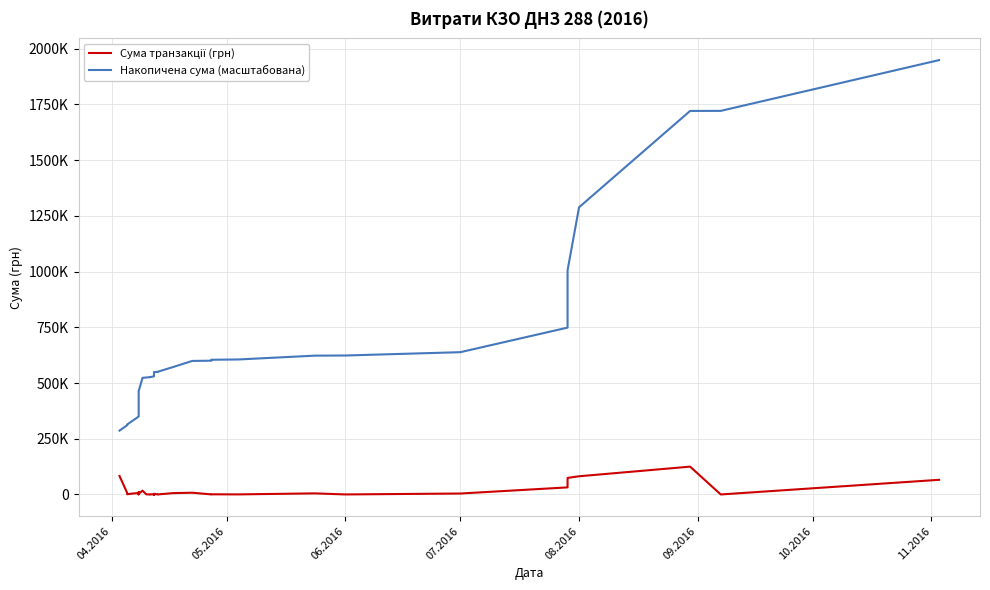

Does the chart have visible grid lines?

Yes